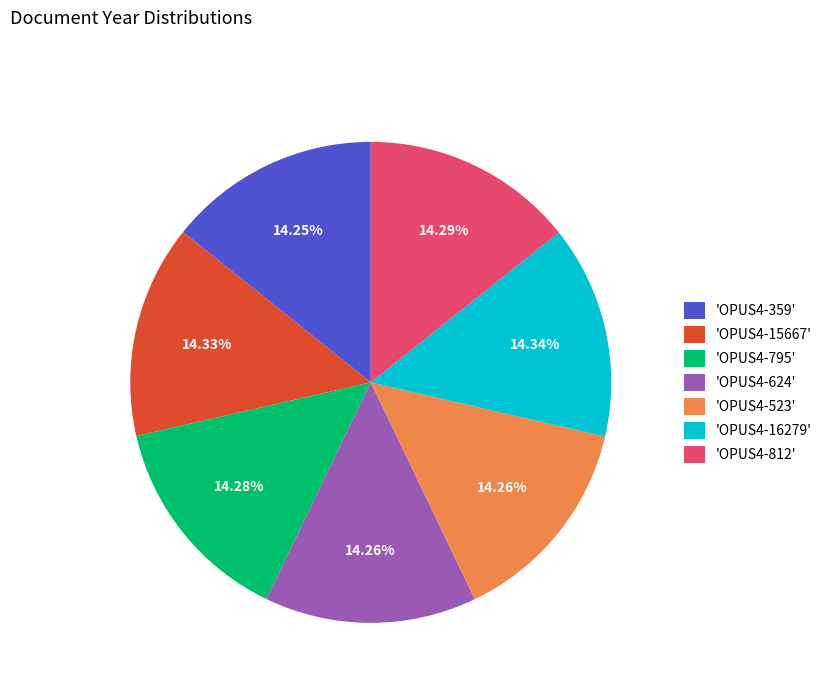

How many segments does this pie chart have?

7